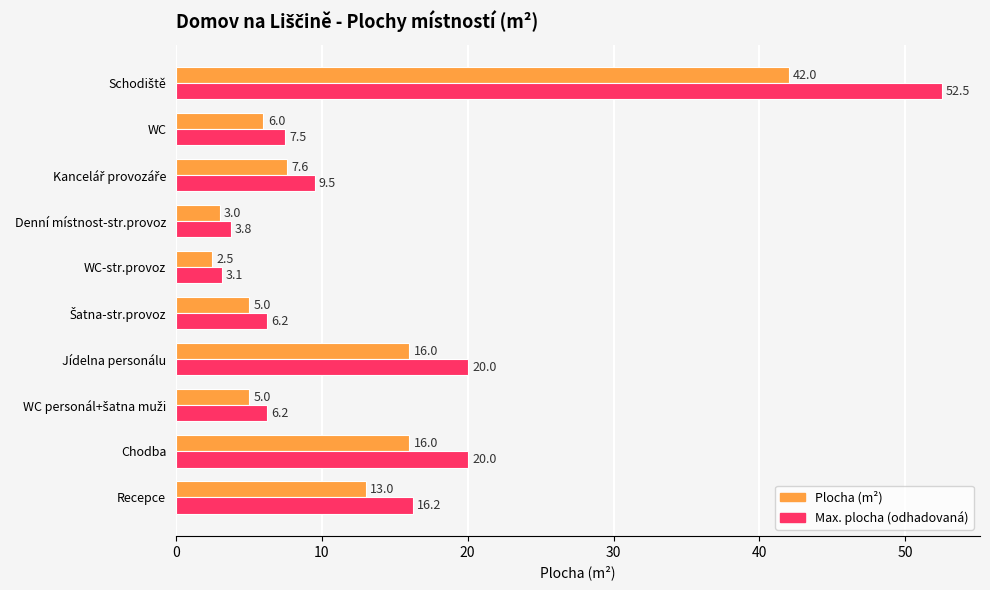

What is the sum of all Plocha (m²) values?

116.1